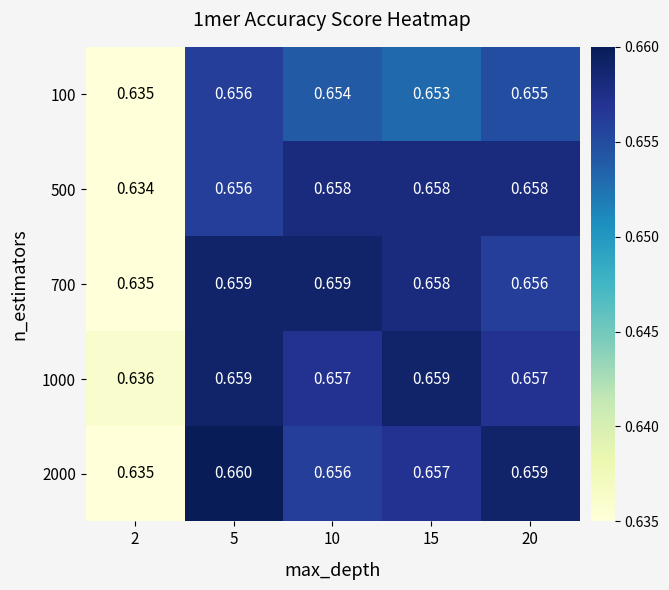

Which series changed the most between 2 and 5?

2000